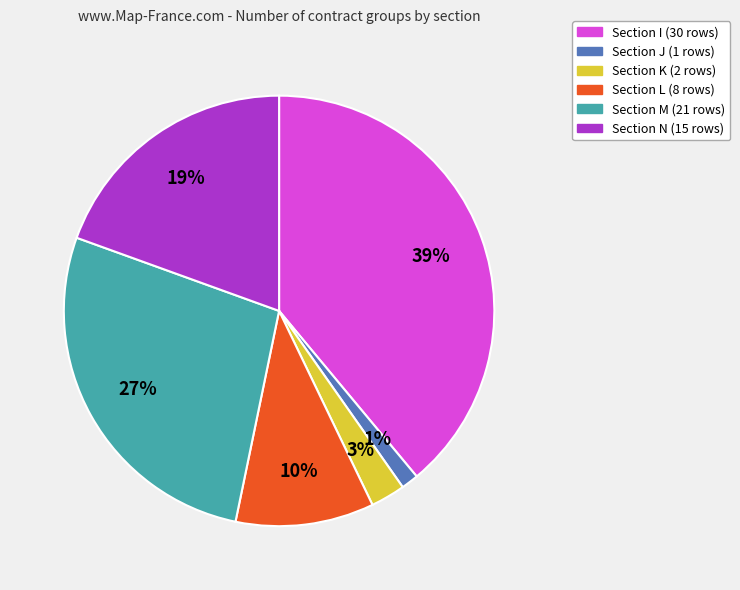

Is there a majority slice in this chart?

No